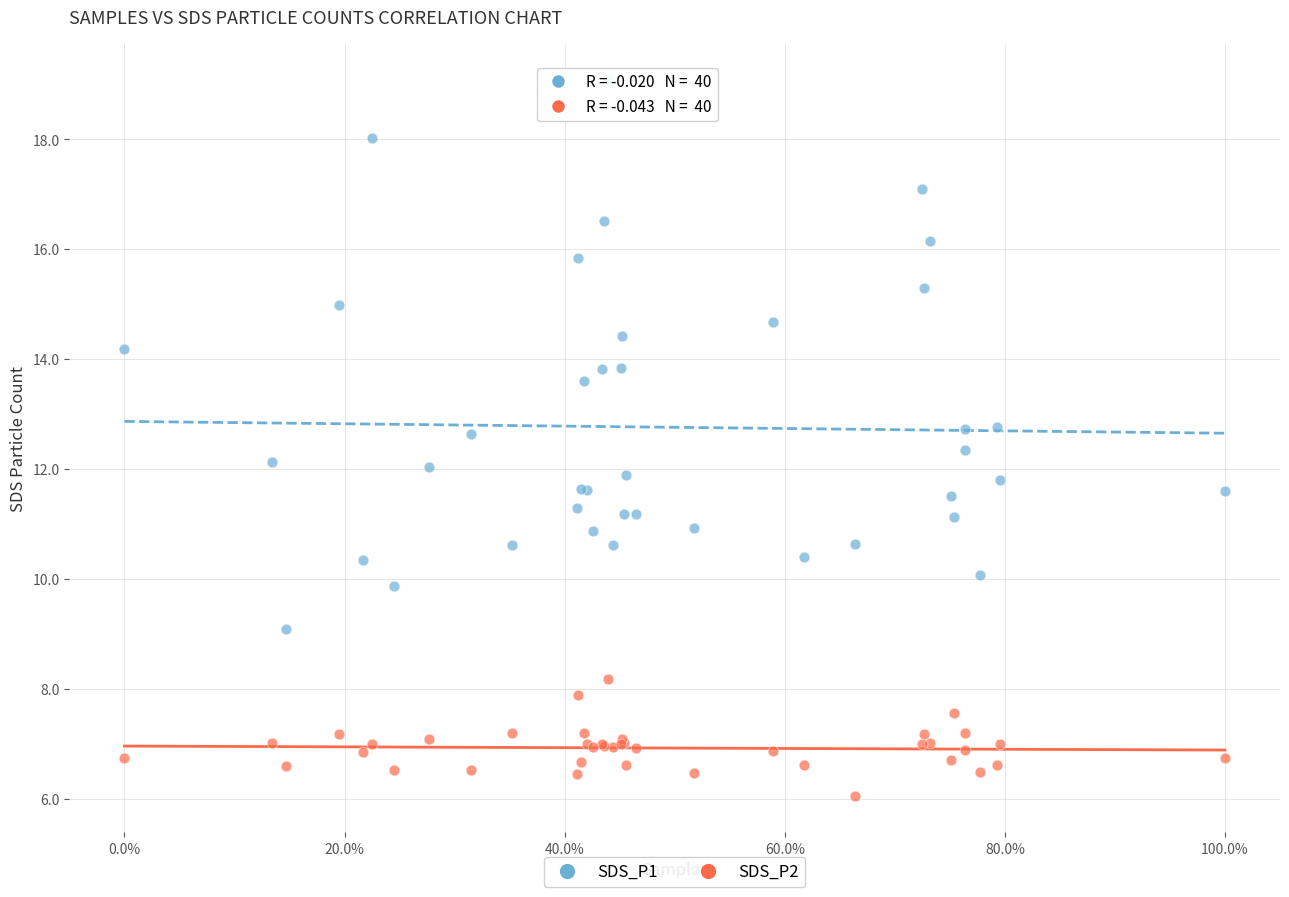

What are all the series names shown in the legend?

SDS_P1, SDS_P2